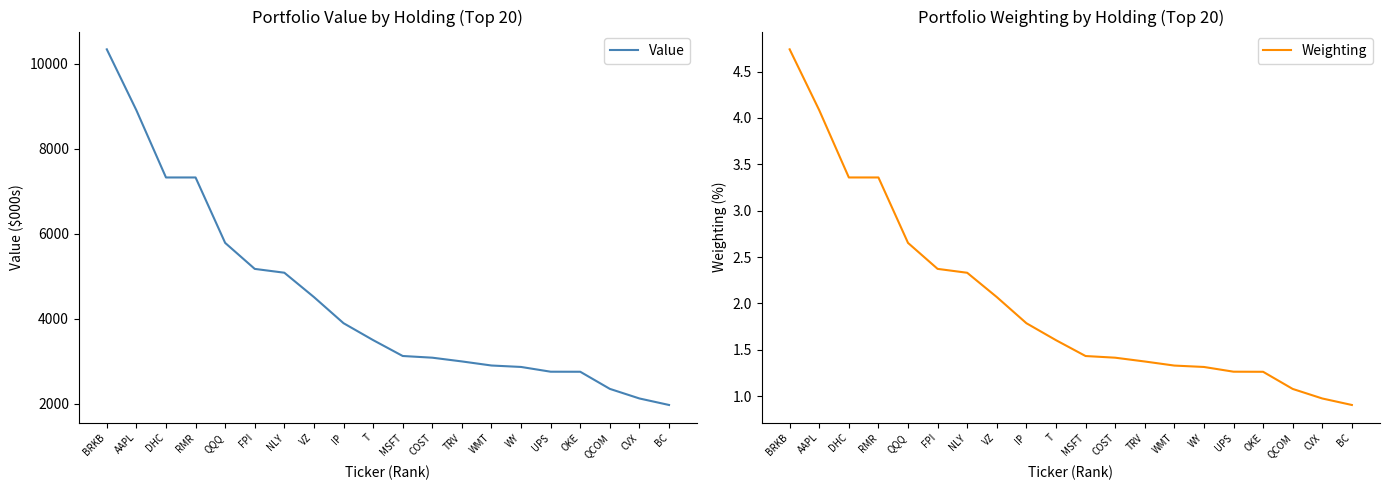

What is the minimum value for Weighting?

0.9